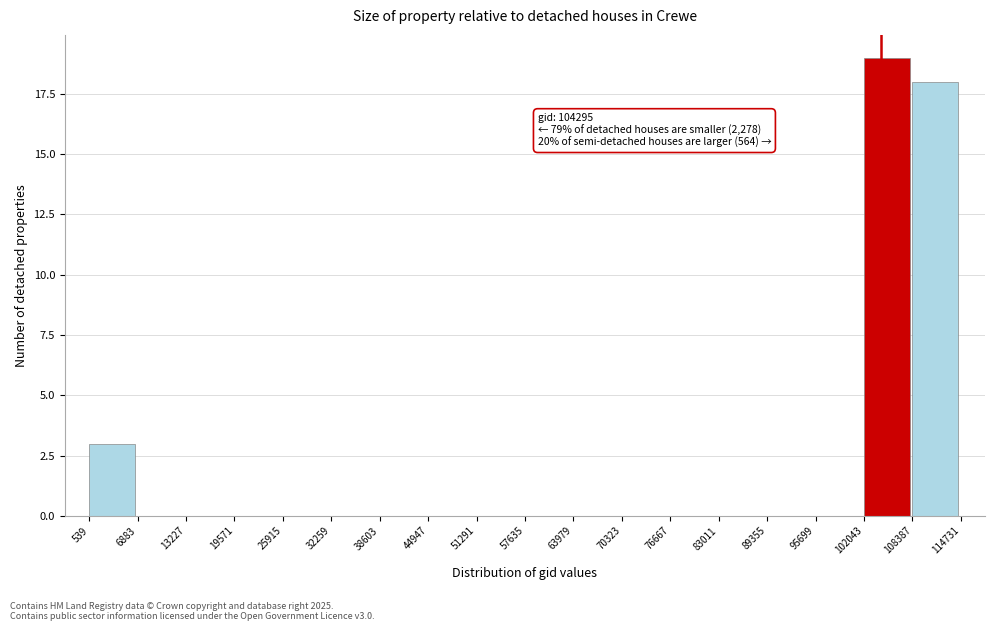

Over which range of the x-axis is the bar tallest?

102043 to 108387